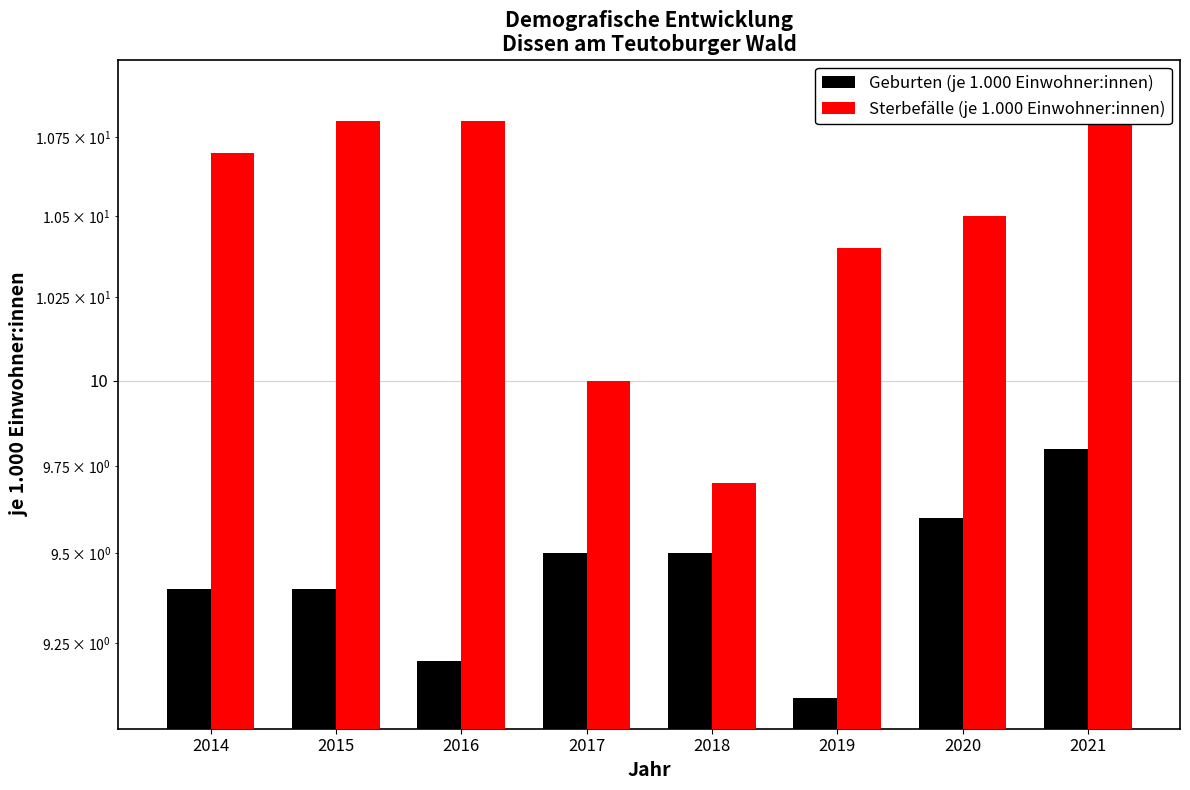

Where does the Sterbefälle (je 1.000 Einwohner:innen) series first go above 10?

2014